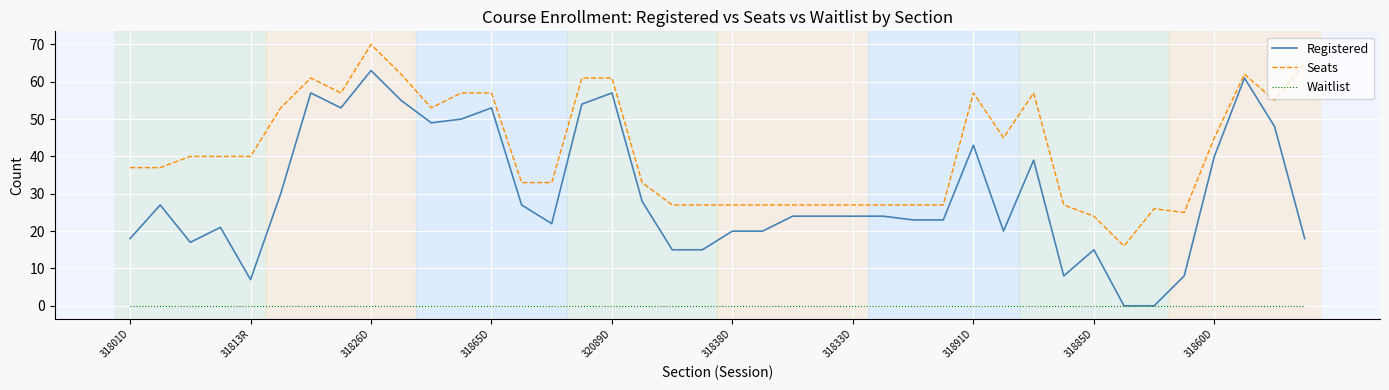

Reading left to right, list all the values displayed in this chart.

Registered: 18	27	17	21	7	30	57	53	63	55	49	50	53	27	22	54	57	28	15	15	20	20	24	24	24	24	23	23	43	20	39	8	15	0	0	8	40	61	48	18
Seats: 37	37	40	40	40	53	61	57	70	62	53	57	57	33	33	61	61	33	27	27	27	27	27	27	27	27	27	27	57	45	57	27	24	16	26	25	45	62	55	65
Waitlist: 0	0	0	0	0	0	0	0	0	0	0	0	0	0	0	0	0	0	0	0	0	0	0	0	0	0	0	0	0	0	0	0	0	0	0	0	0	0	0	0